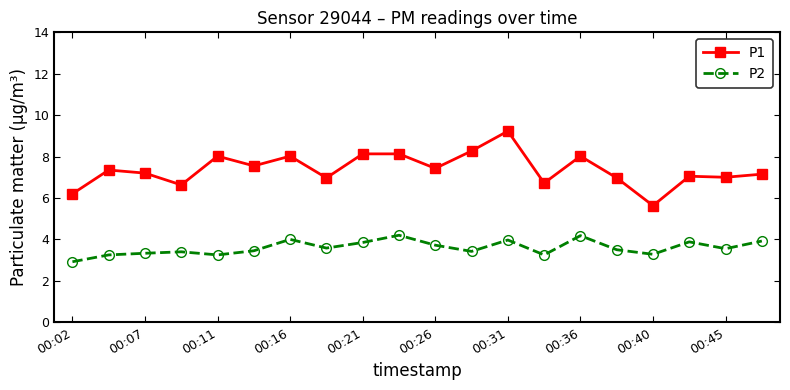

How many series are shown in this chart?

2